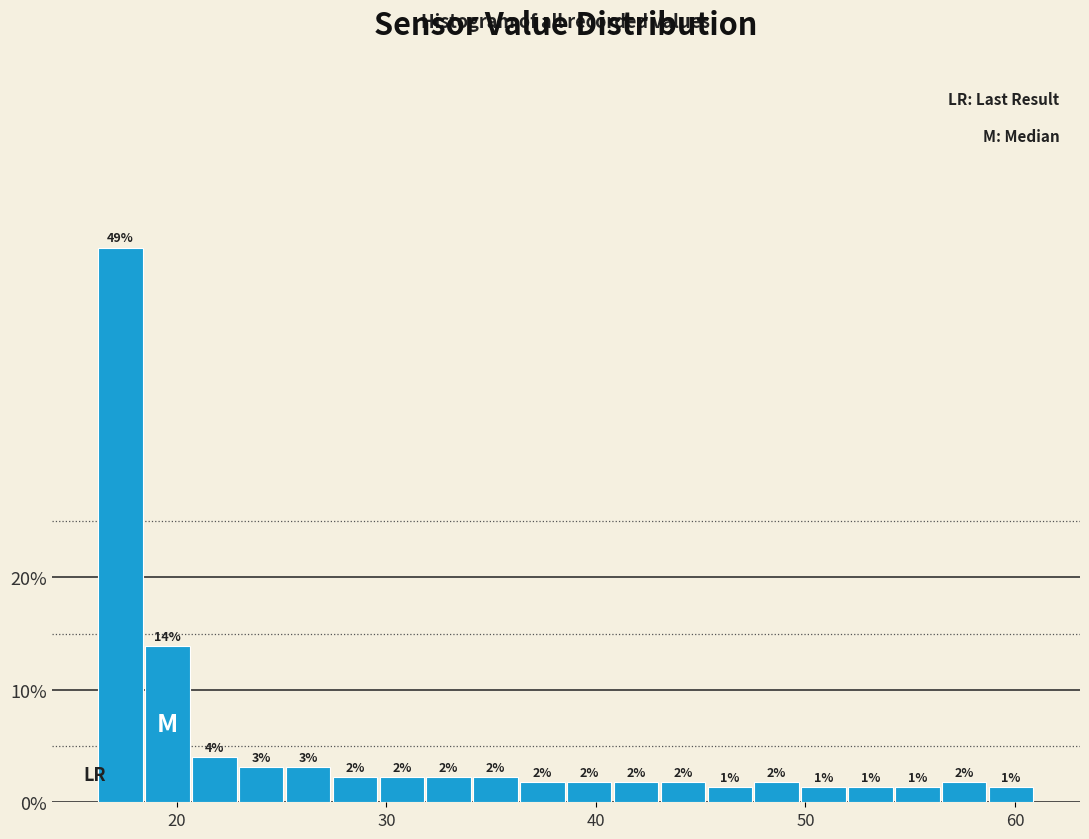

Read against the x-axis, roughly where is the centre of the tallest bar?

17